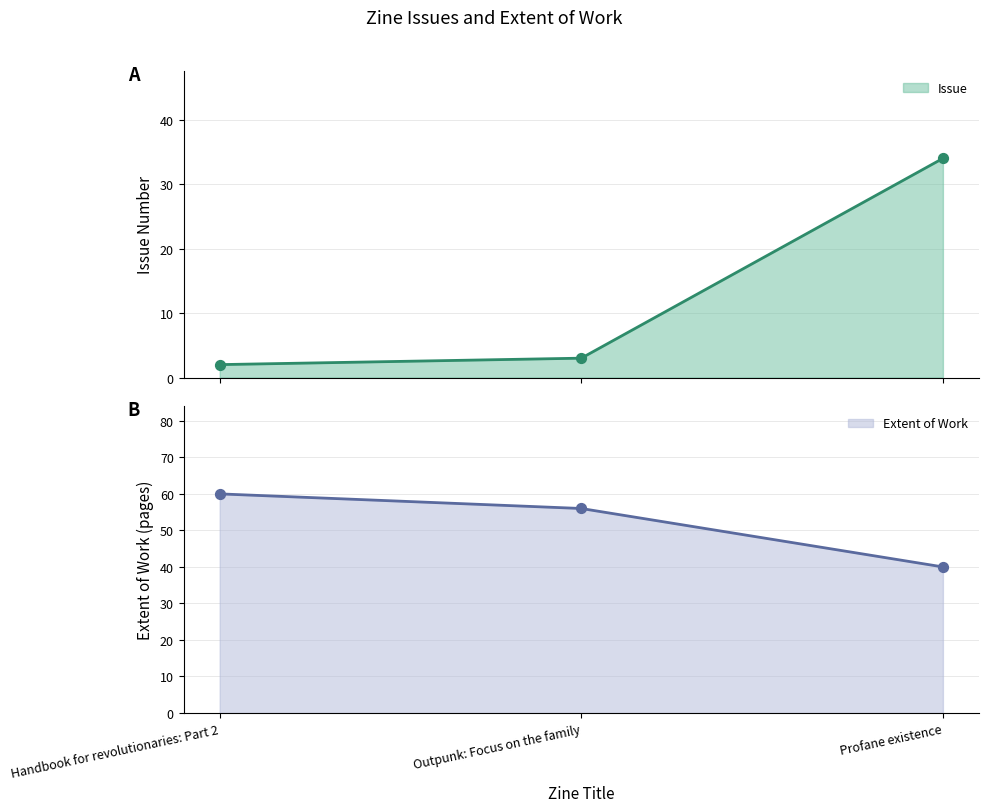

What is the total value across all series at Handbook for revolutionaries: Part 2?

62